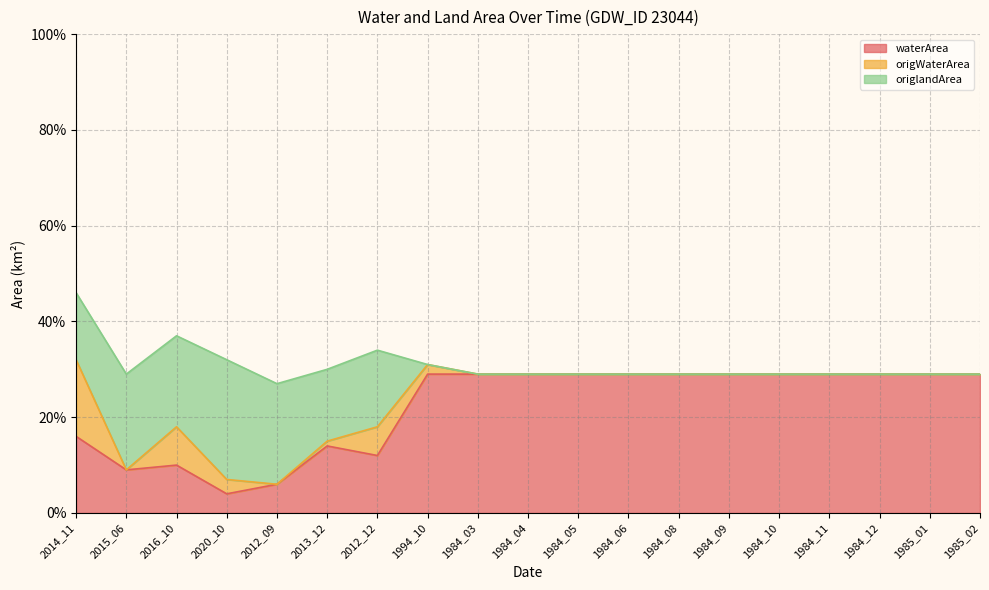

The origWaterArea series shows 0.2 at 1994_10. True or false?

False